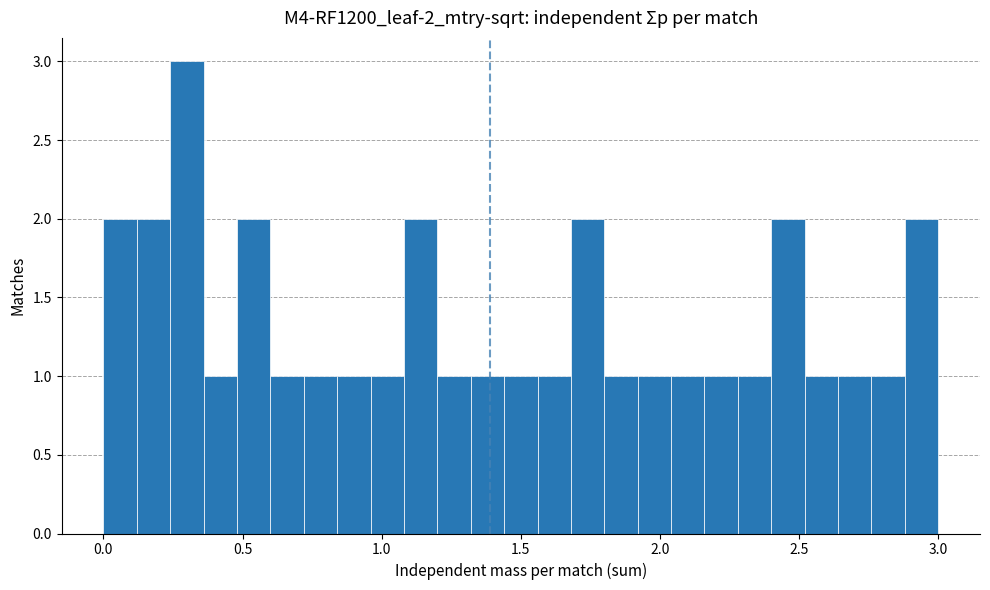

Read against the x-axis, roughly where is the centre of the tallest bar?

0.30